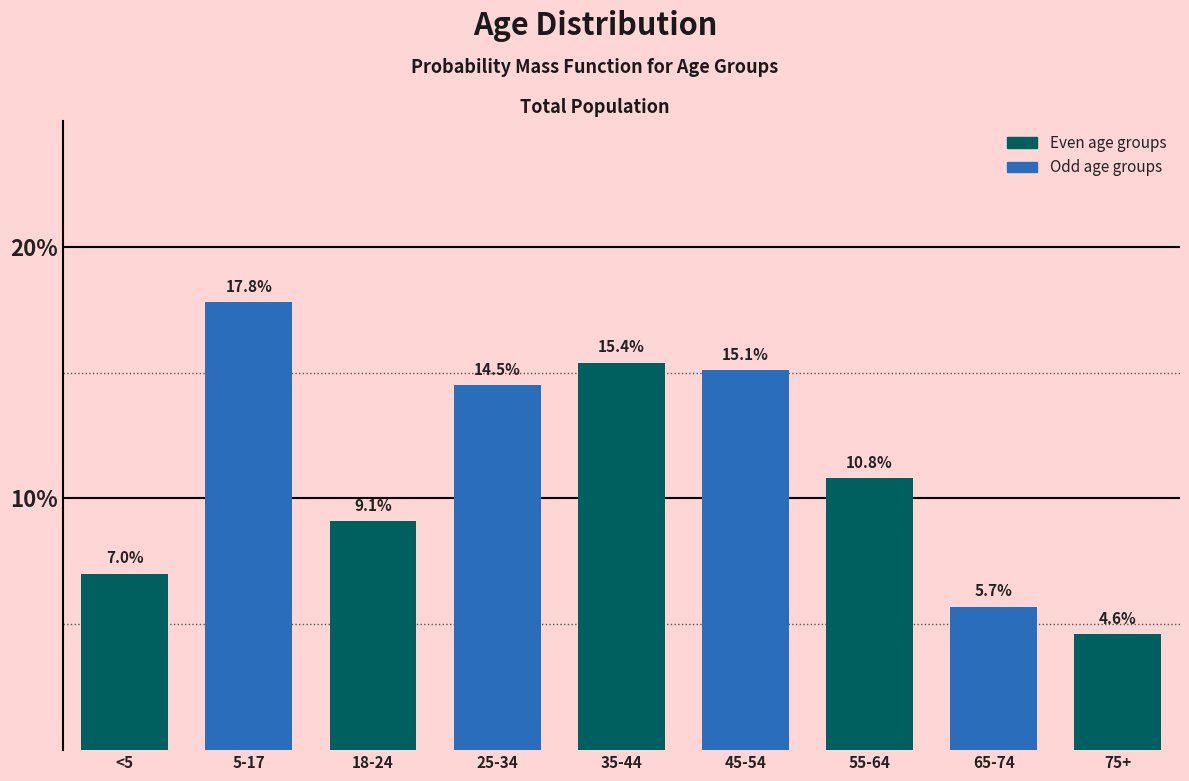

Reading left to right, list all the values displayed in this chart.

7.0	17.8	9.1	14.5	15.4	15.1	10.8	5.7	4.6